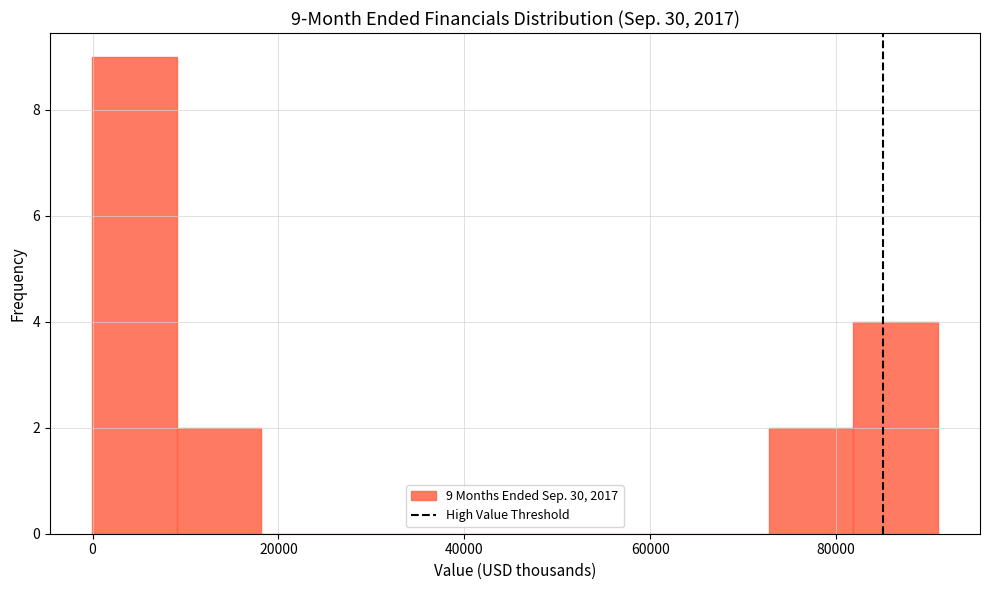

Which range on the x-axis has the tallest bar?

0 to 10000